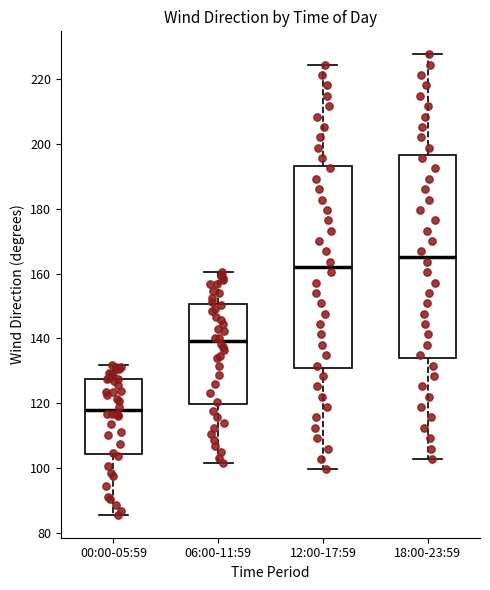

Where is the upper edge of the box for 06:00-11:59 on the y-axis? The values are not printed on the chart, so give them approximately, as read against the axis.

150